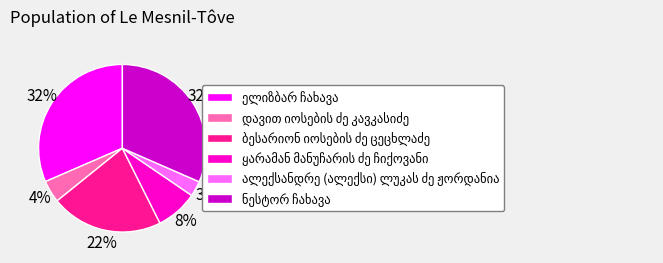

To the nearest percent, what is the difference between the largest and smallest slice percentages?

29%